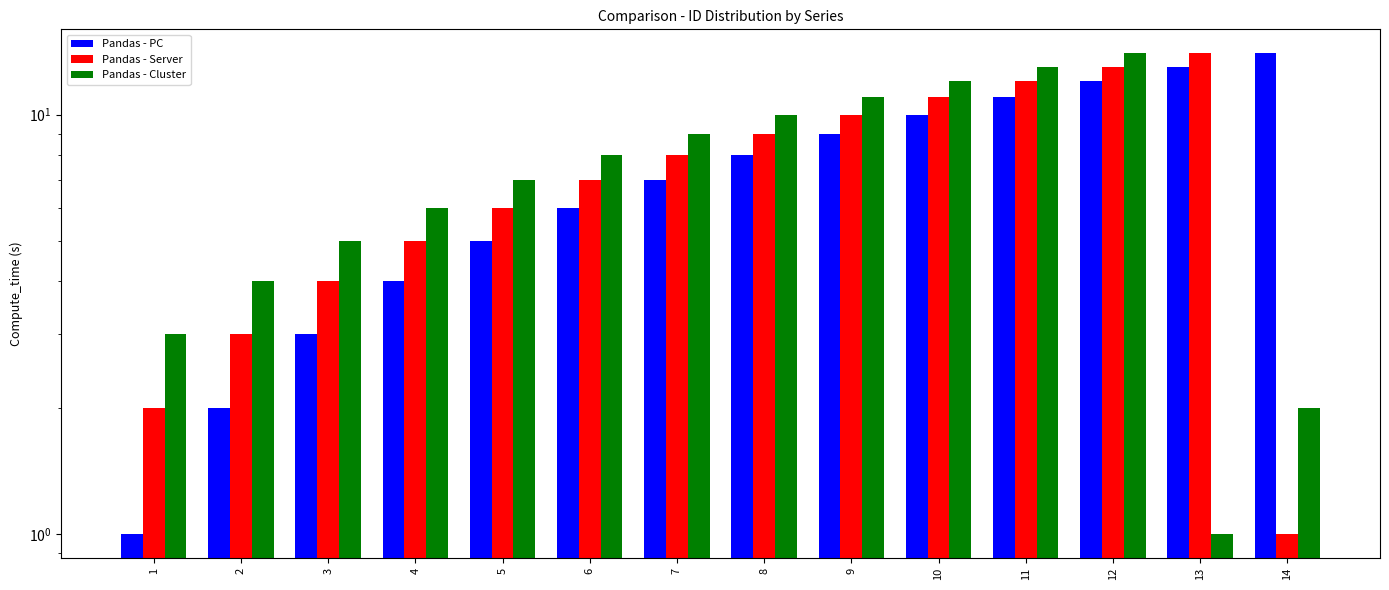

At which label is Pandas - PC closest to 7?

7